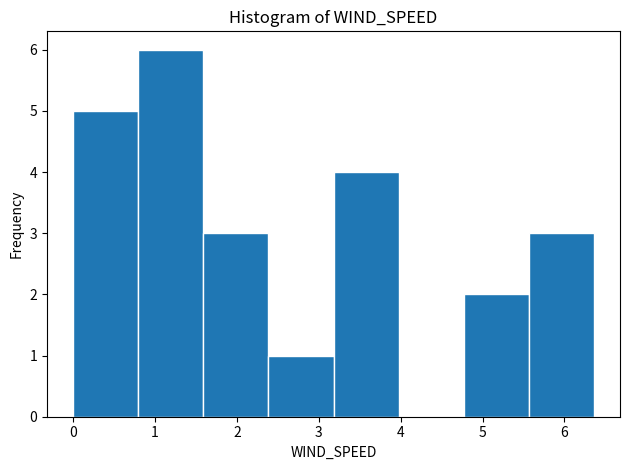

Reading left to right, list every bar in this chart as the range it spans on the x-axis followed by its height. Neither the bar edges nor the heights are printed on the chart, so give them approximately, as read against the axes.

0.0 to 0.8: 5
0.8 to 1.6: 6
1.6 to 2.4: 3
2.4 to 3.2: 1
3.2 to 4.0: 4
4.0 to 4.8: 0
4.8 to 5.6: 2
5.6 to 6.4: 3